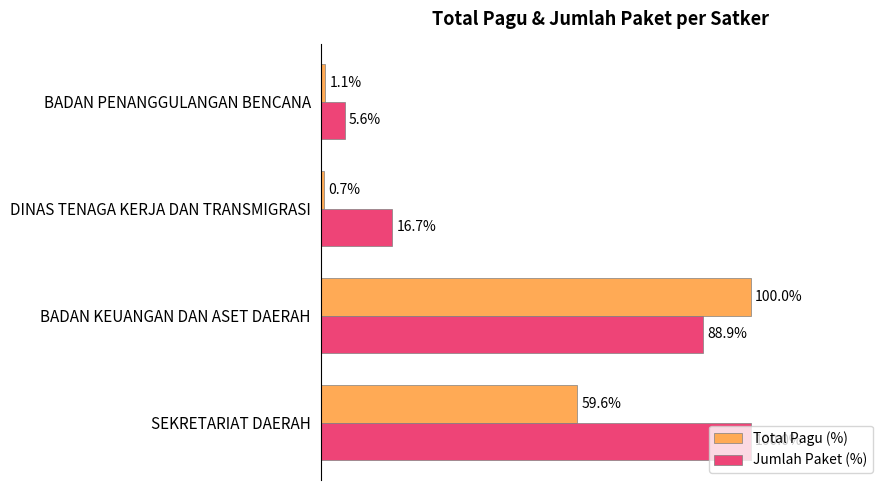

Which category has the highest value in the Total Pagu (%) series?

BADAN KEUANGAN DAN ASET DAERAH